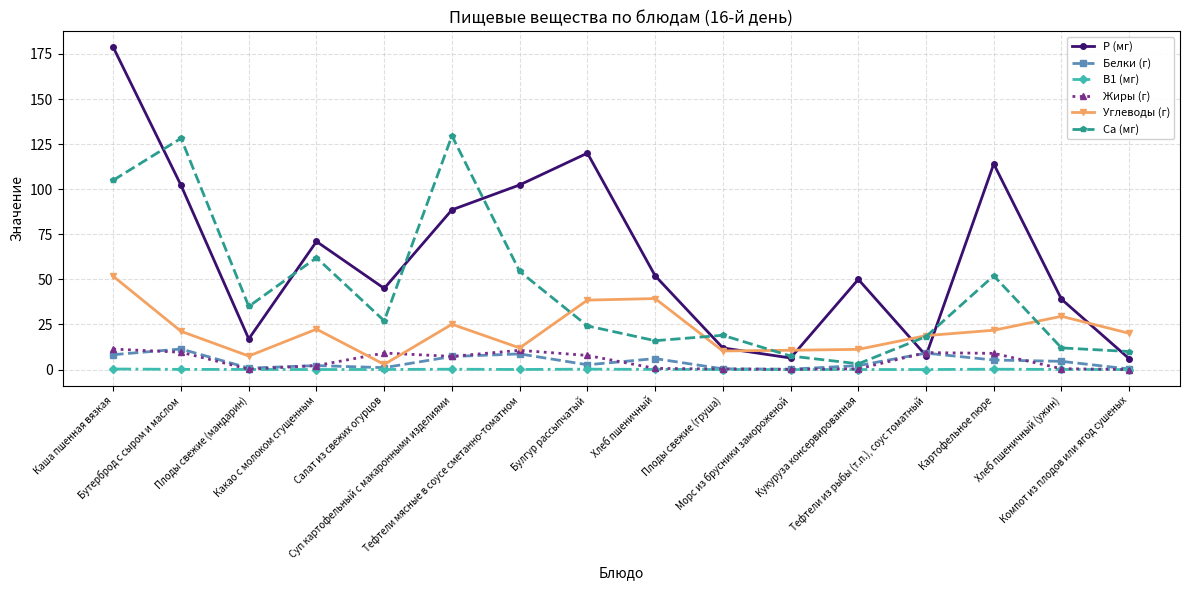

What is the difference between the maximum and minimum values in the Белки (г) series?

11.2